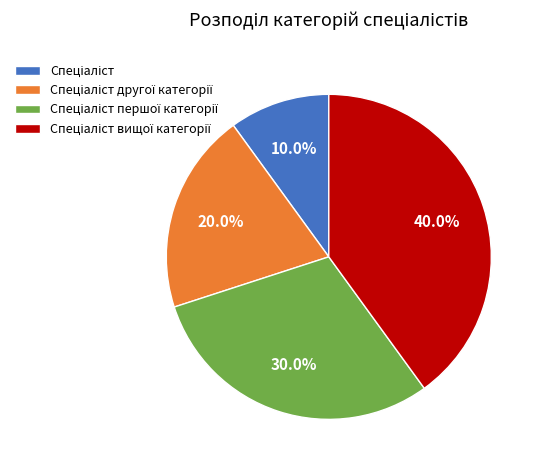

Count the number of slices in the pie.

4